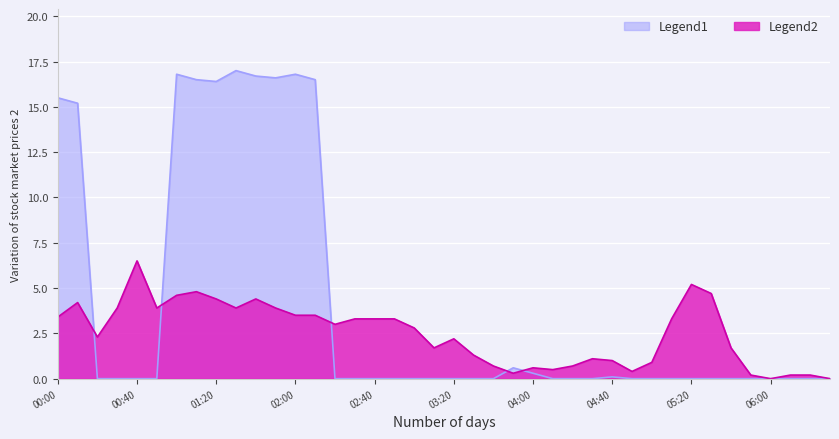

What is the ratio of the value at 1992/05/23 05:10 to the value at 1992/05/23 01:00?

0.7